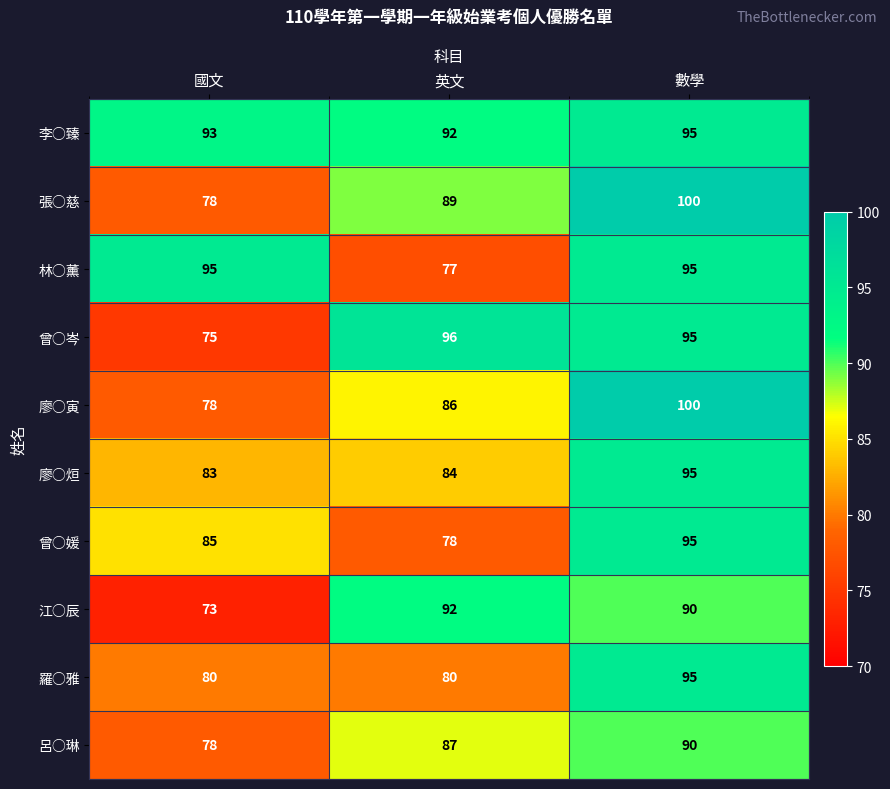

What value does the 張○慈 series have at 數學, to the nearest 10?

100